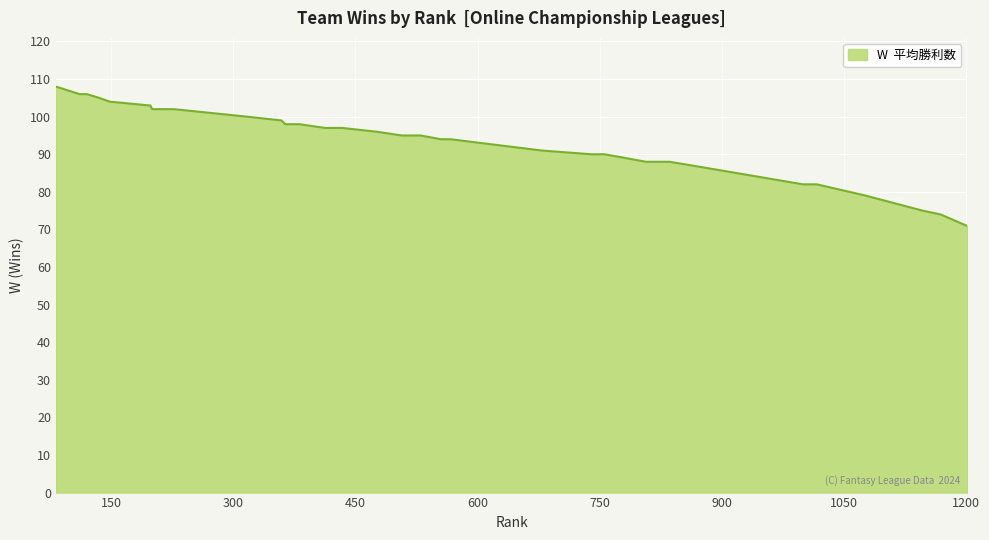

What is the greatest value displayed?

108